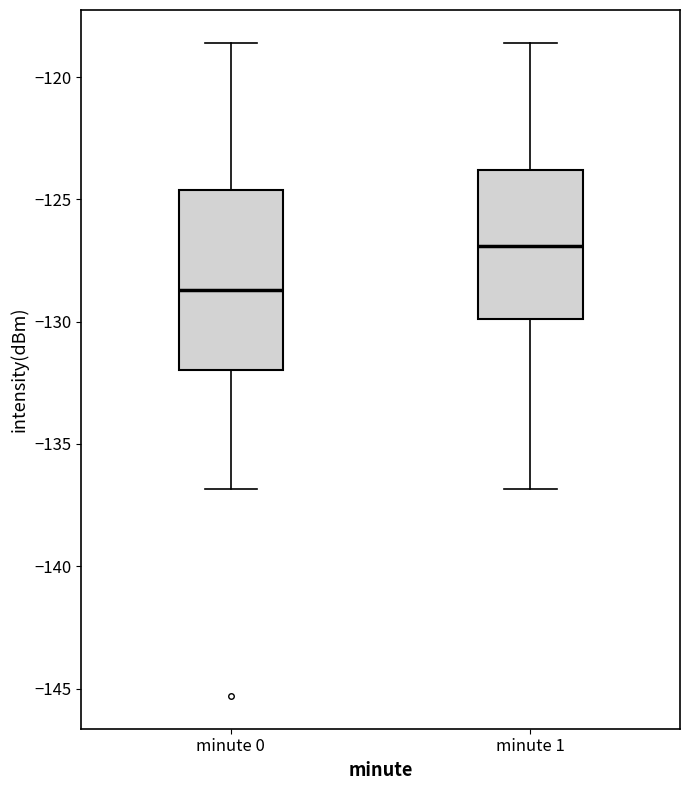

Reading left to right, read every box against the y-axis: the position of its median line, the range the box covers, and the ends of its whiskers. The values are not printed on the chart, so give them approximately, as read against the axis.

minute 0: median -128.5, box -132.0 to -124.5, whiskers -137.0 to -118.5
minute 1: median -127.0, box -130.0 to -124.0, whiskers -137.0 to -118.5